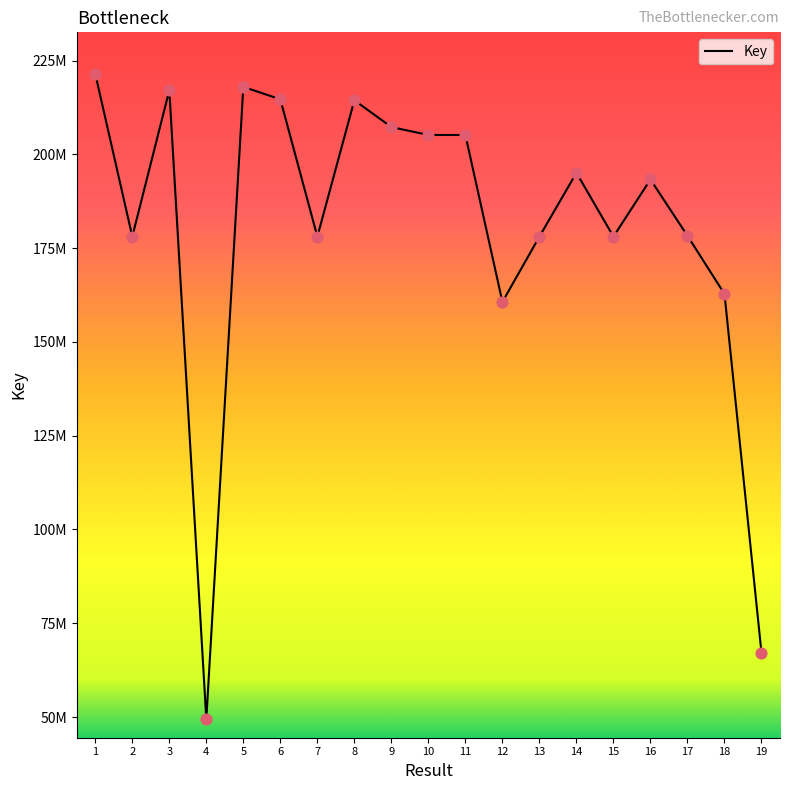

What is the change in value from 17 to 18?

-15505526